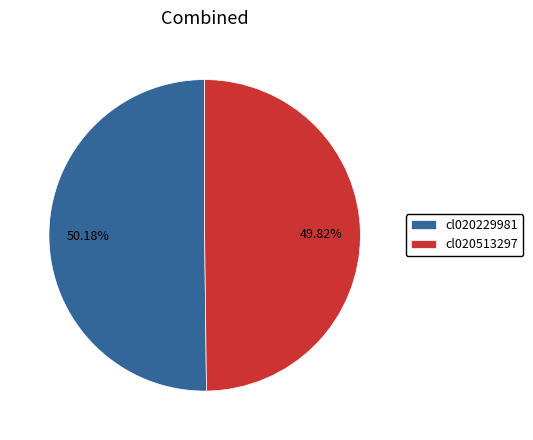

Is there any slice that represents more than half of the pie?

Yes